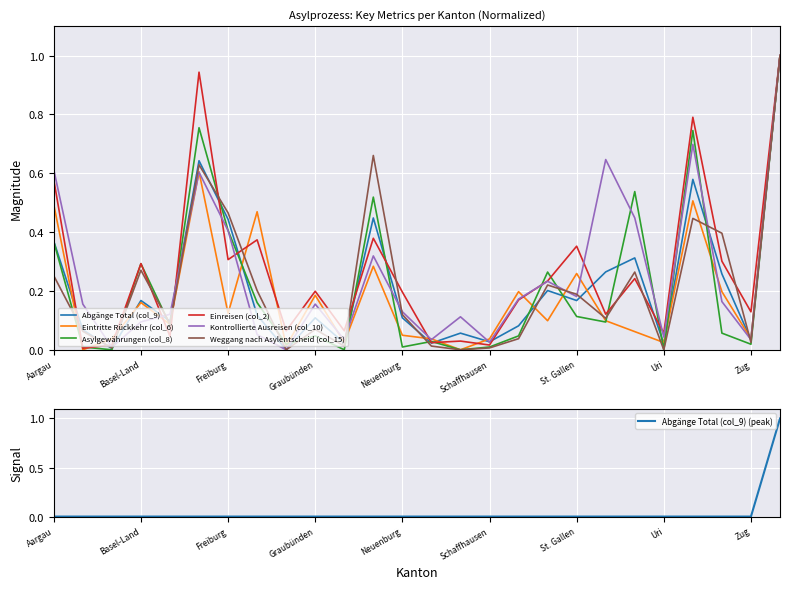

What is the label of the 9th point from the left?

Glarus